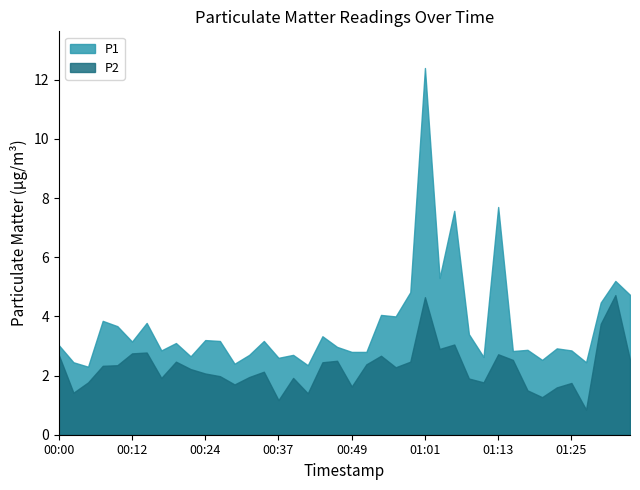

The value of P2 at 00:58 is 2.5. True or false?

True